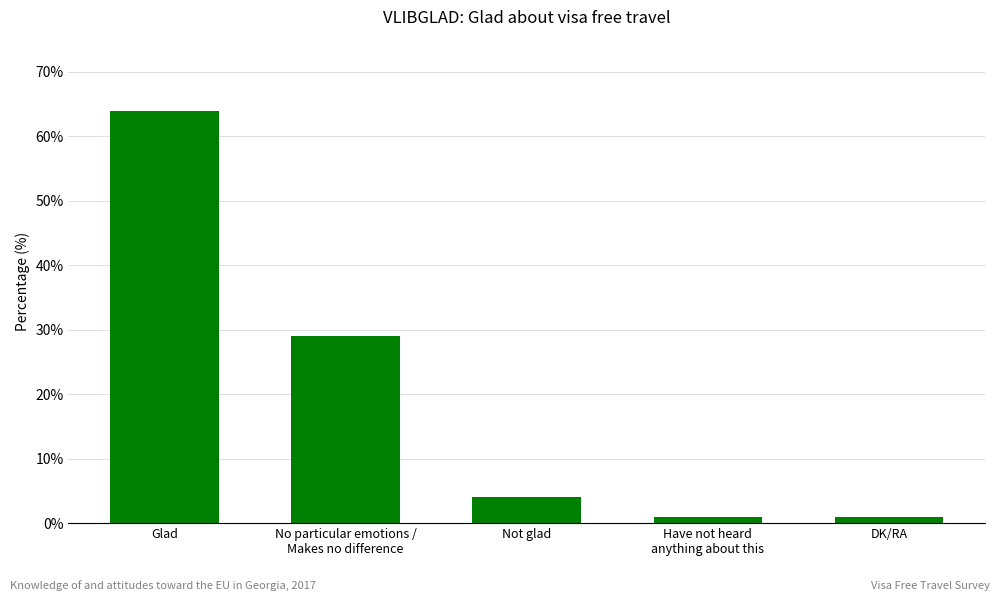

What is the sum of the values at Not glad and Glad?

68